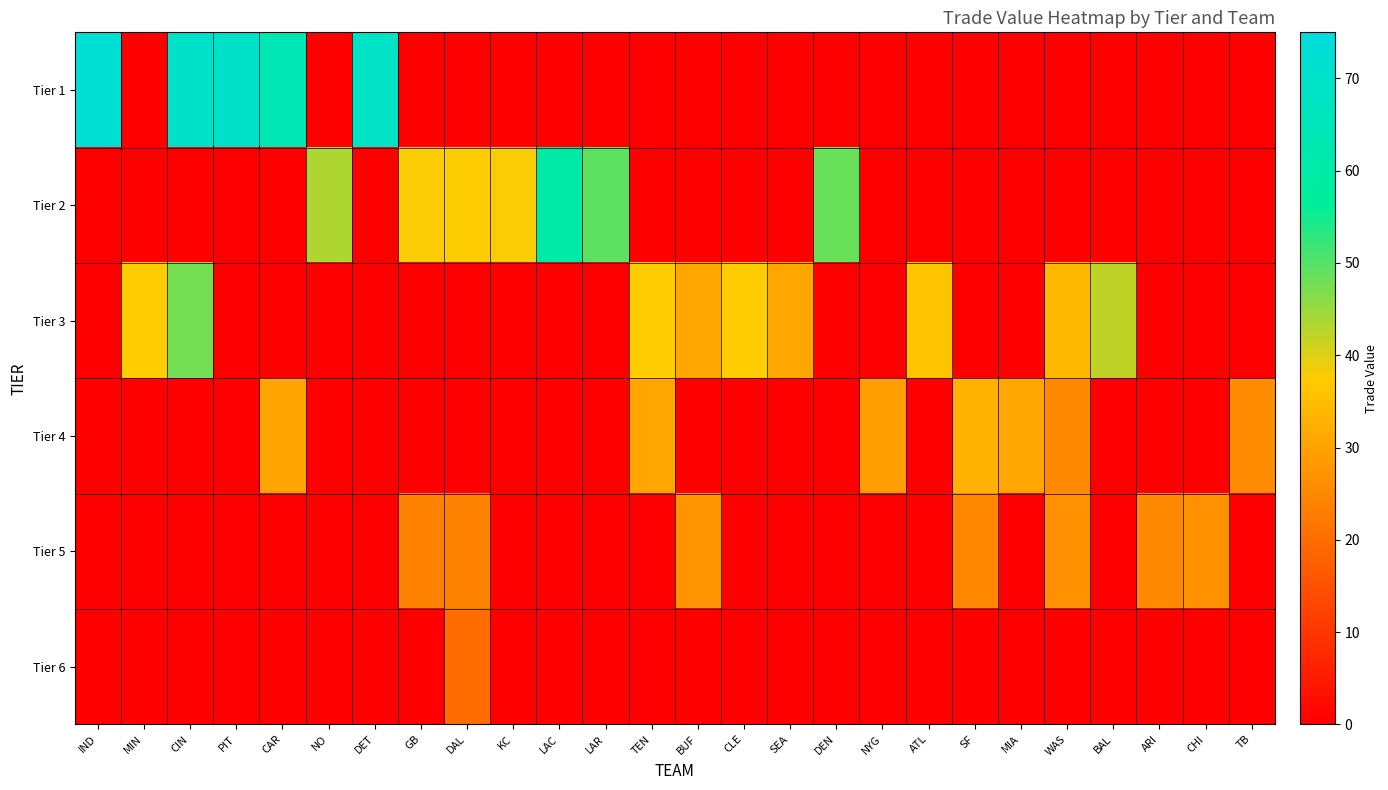

Reading left to right, what are all the values shown in this chart?

Tier 1: IND=72.1	MIN=0.0	CIN=69.6	PIT=69.8	CAR=63.6	NO=0.0	DET=68.0	GB=0.0	DAL=0.0	KC=0.0	LAC=0.0	LAR=0.0	TEN=0.0	BUF=0.0	CLE=0.0	SEA=0.0	DEN=0.0	NYG=0.0	ATL=0.0	SF=0.0	MIA=0.0	WAS=0.0	BAL=0.0	ARI=0.0	CHI=0.0	TB=0.0
Tier 2: IND=0.0	MIN=0.0	CIN=0.0	PIT=0.0	CAR=0.0	NO=43.5	DET=0.0	GB=38.0	DAL=37.6	KC=37.8	LAC=60.2	LAR=49.2	TEN=0.0	BUF=0.0	CLE=0.0	SEA=0.0	DEN=48.4	NYG=0.0	ATL=0.0	SF=0.0	MIA=0.0	WAS=0.0	BAL=0.0	ARI=0.0	CHI=0.0	TB=0.0
Tier 3: IND=0.0	MIN=37.8	CIN=47.5	PIT=0.0	CAR=0.0	NO=0.0	DET=0.0	GB=0.0	DAL=0.0	KC=0.0	LAC=0.0	LAR=0.0	TEN=37.6	BUF=30.5	CLE=37.8	SEA=30.5	DEN=0.0	NYG=0.0	ATL=36.2	SF=0.0	MIA=0.0	WAS=33.9	BAL=42.4	ARI=0.0	CHI=0.0	TB=0.0
Tier 4: IND=0.0	MIN=0.0	CIN=0.0	PIT=0.0	CAR=30.3	NO=0.0	DET=0.0	GB=0.0	DAL=0.0	KC=0.0	LAC=0.0	LAR=0.0	TEN=30.5	BUF=0.0	CLE=0.0	SEA=0.0	DEN=0.0	NYG=29.2	ATL=0.0	SF=32.7	MIA=30.7	WAS=25.4	BAL=0.0	ARI=0.0	CHI=0.0	TB=25.8
Tier 5: IND=0.0	MIN=0.0	CIN=0.0	PIT=0.0	CAR=0.0	NO=0.0	DET=0.0	GB=24.2	DAL=24.1	KC=0.0	LAC=0.0	LAR=0.0	TEN=0.0	BUF=27.0	CLE=0.0	SEA=0.0	DEN=0.0	NYG=0.0	ATL=0.0	SF=25.0	MIA=0.0	WAS=26.6	BAL=0.0	ARI=25.3	CHI=26.6	TB=0.0
Tier 6: IND=0.0	MIN=0.0	CIN=0.0	PIT=0.0	CAR=0.0	NO=0.0	DET=0.0	GB=0.0	DAL=20.1	KC=0.0	LAC=0.0	LAR=0.0	TEN=0.0	BUF=0.0	CLE=0.0	SEA=0.0	DEN=0.0	NYG=0.0	ATL=0.0	SF=0.0	MIA=0.0	WAS=0.0	BAL=0.0	ARI=0.0	CHI=0.0	TB=0.0